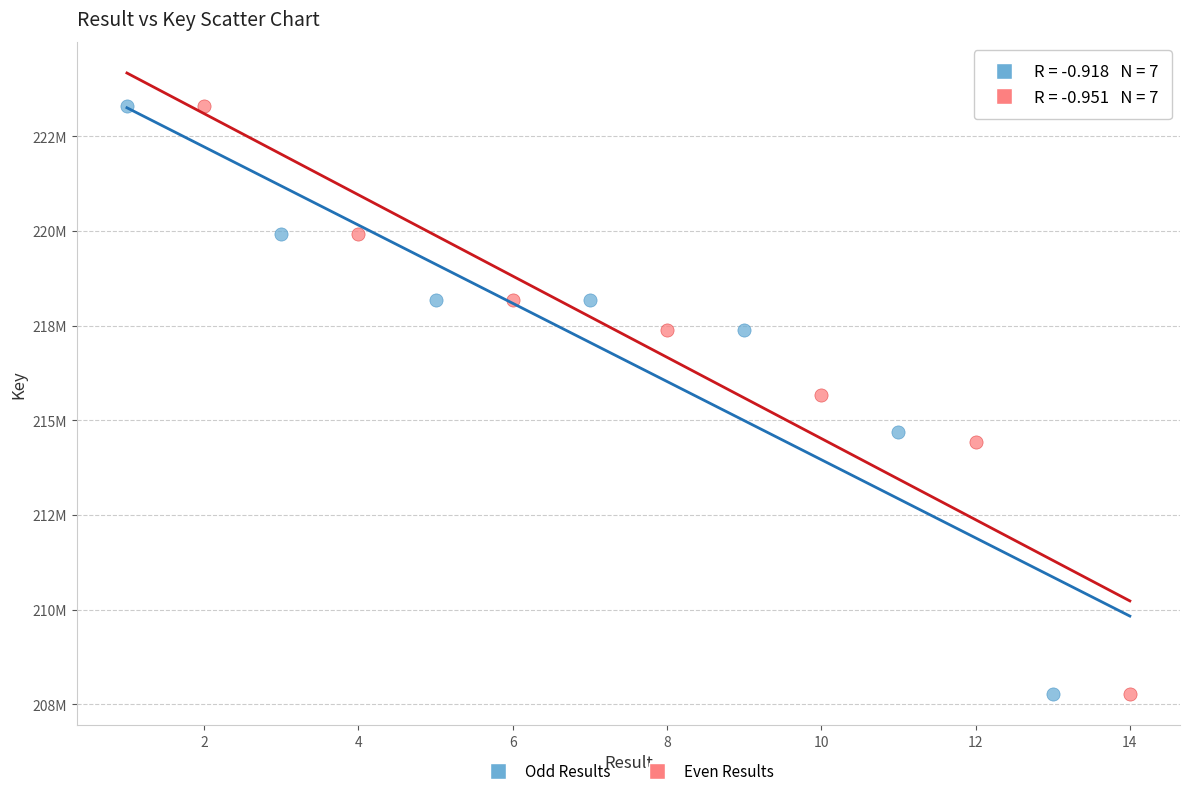

What are all the series names shown in the legend?

Odd Results, Even Results